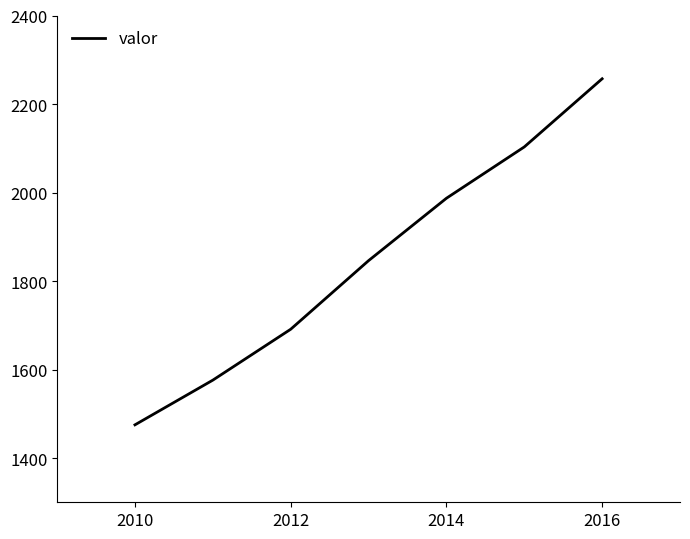

How many values are between 1576 and 2103?

5